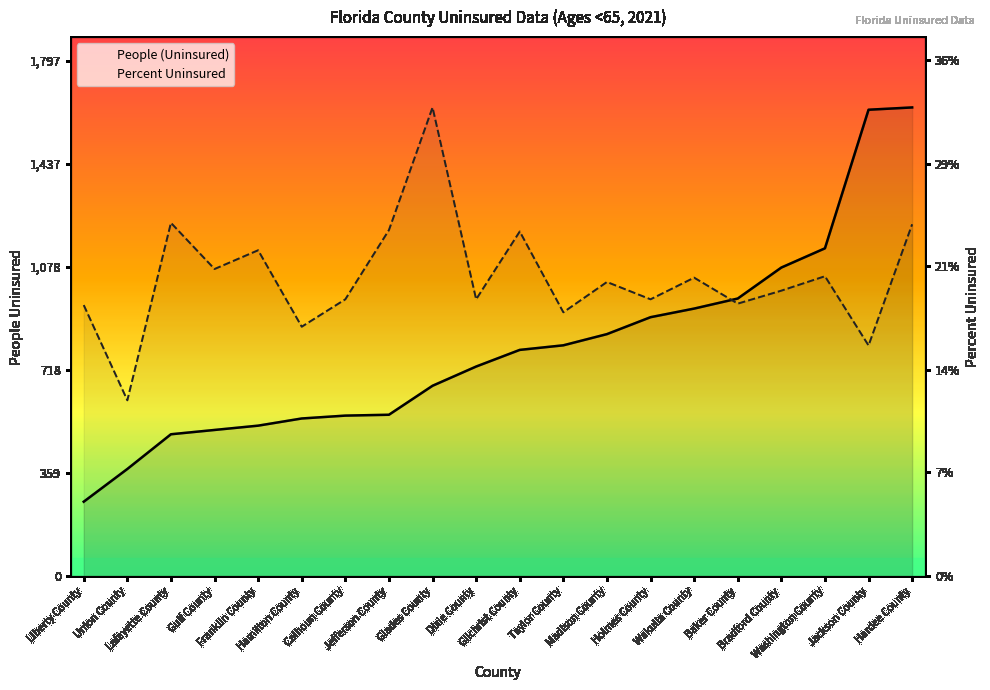

How many lines are shown in the chart?

2